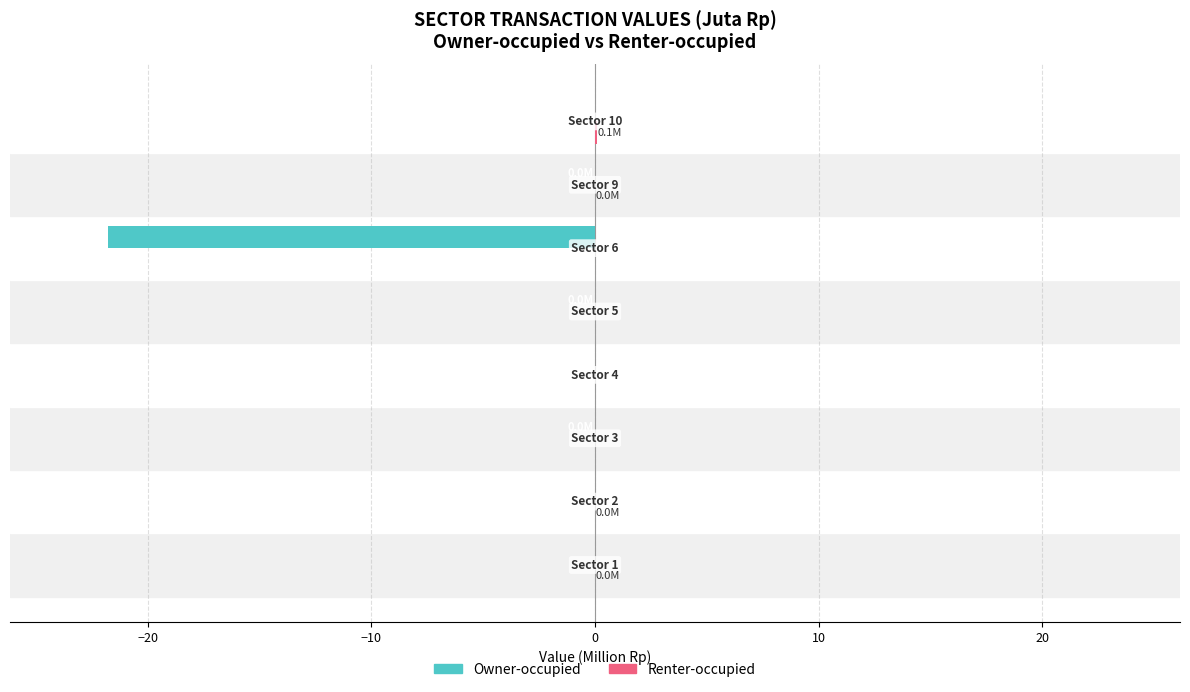

How many distinct data groups are displayed?

2